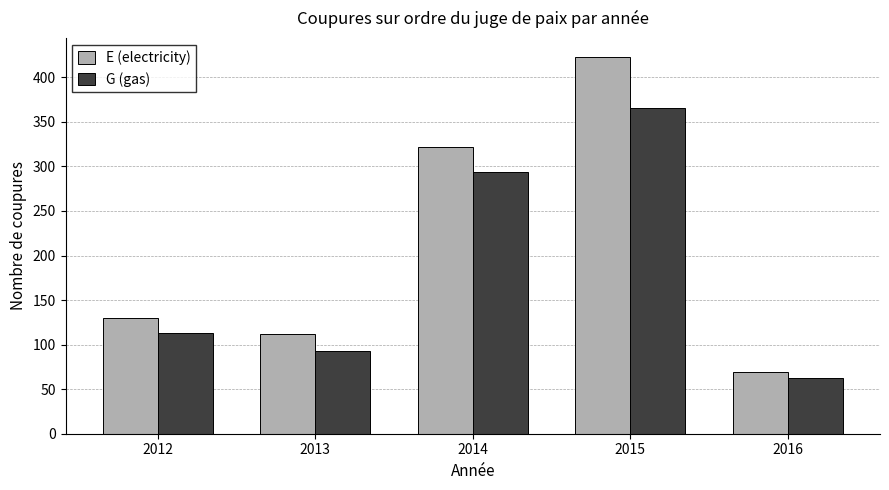

How many bars are there in each group?

2